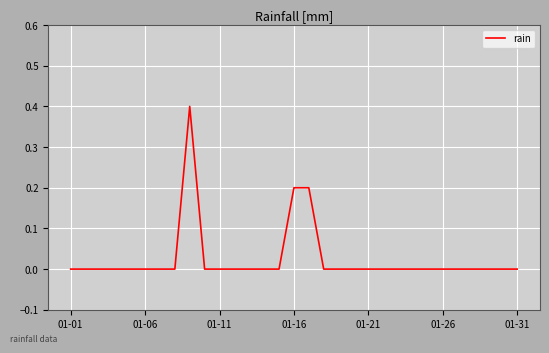

How many lines are shown in the chart?

1